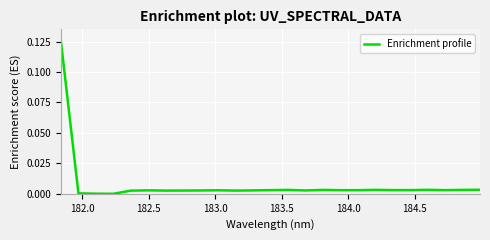

How many lines are shown in the chart?

1